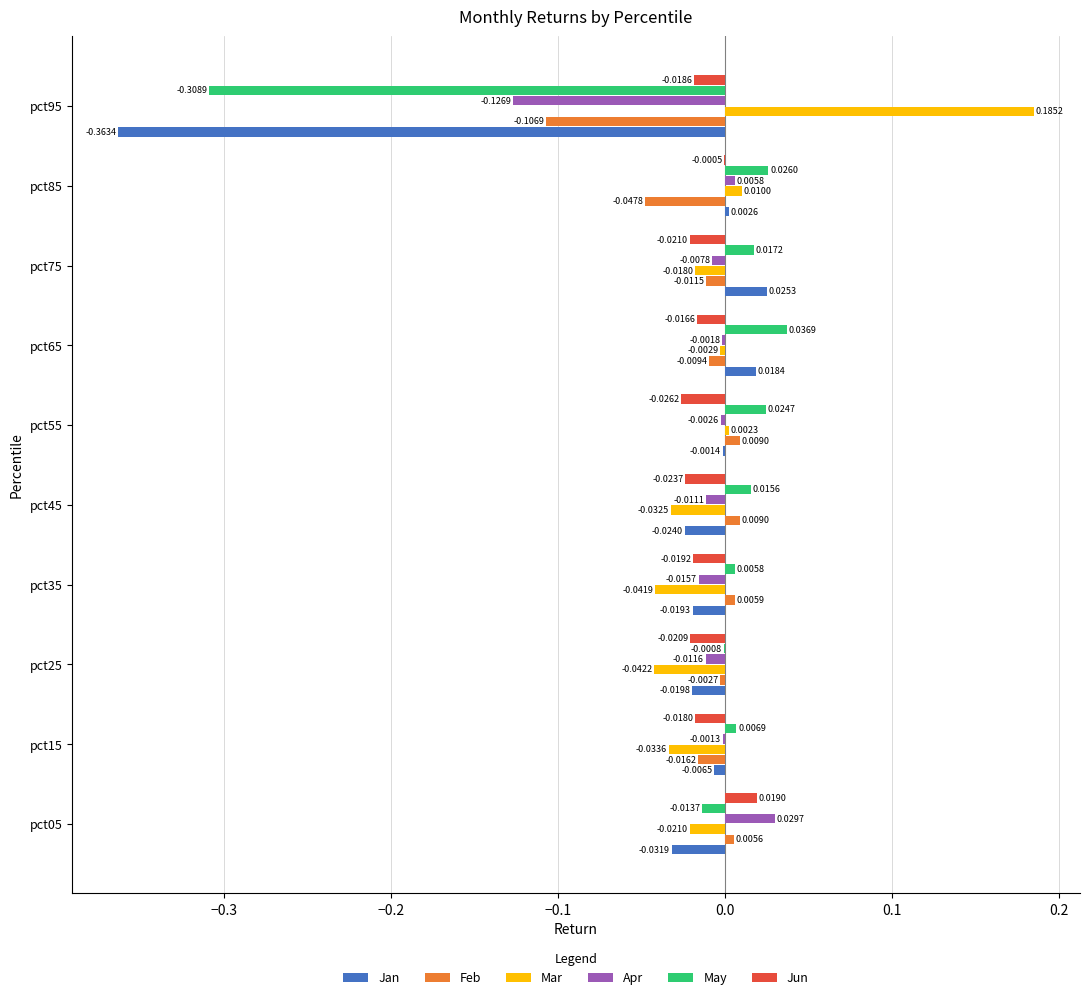

What is the sum of all May values?

-0.2